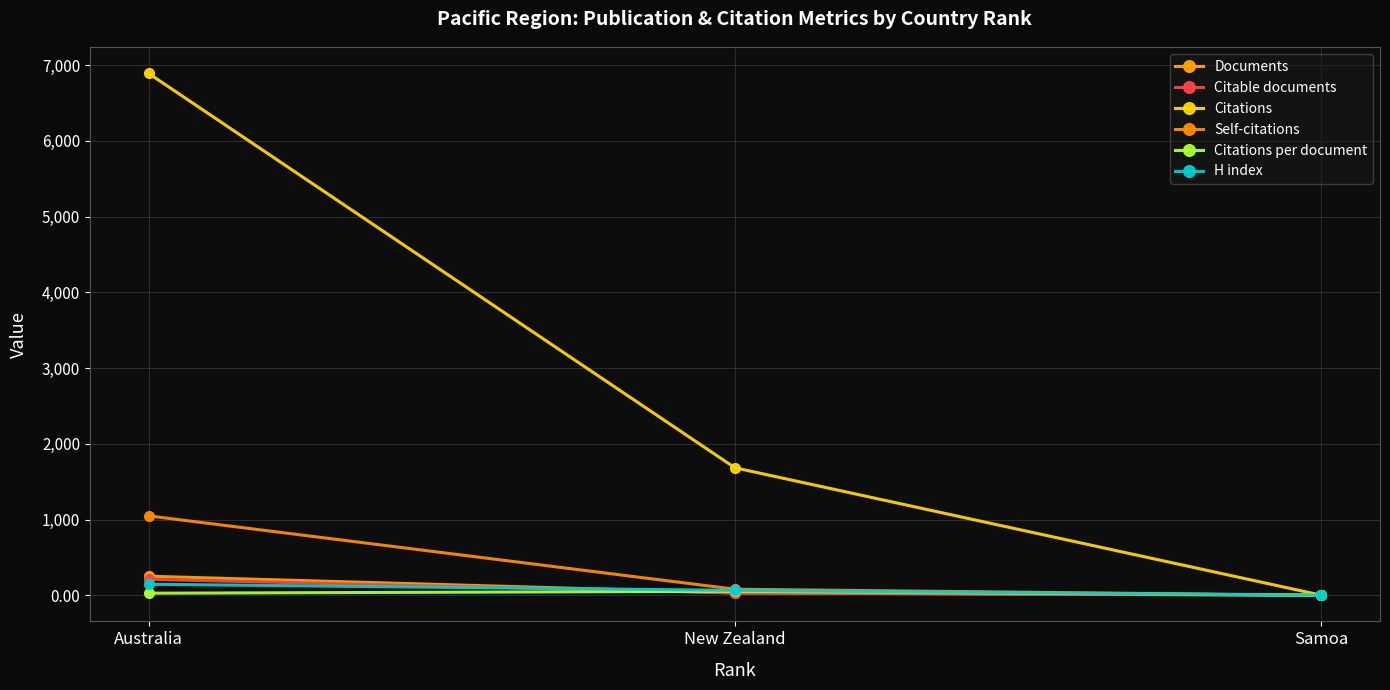

What is the greatest value displayed?

6893.0